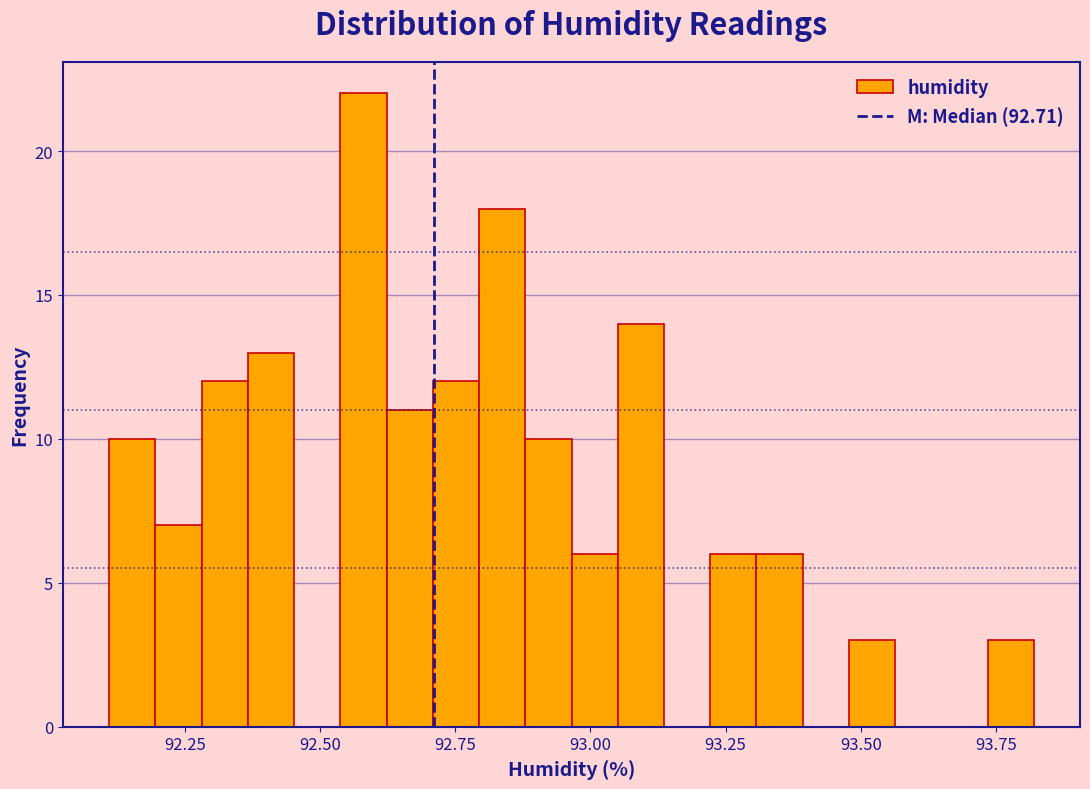

Read against the x-axis, roughly where is the centre of the tallest bar?

92.60